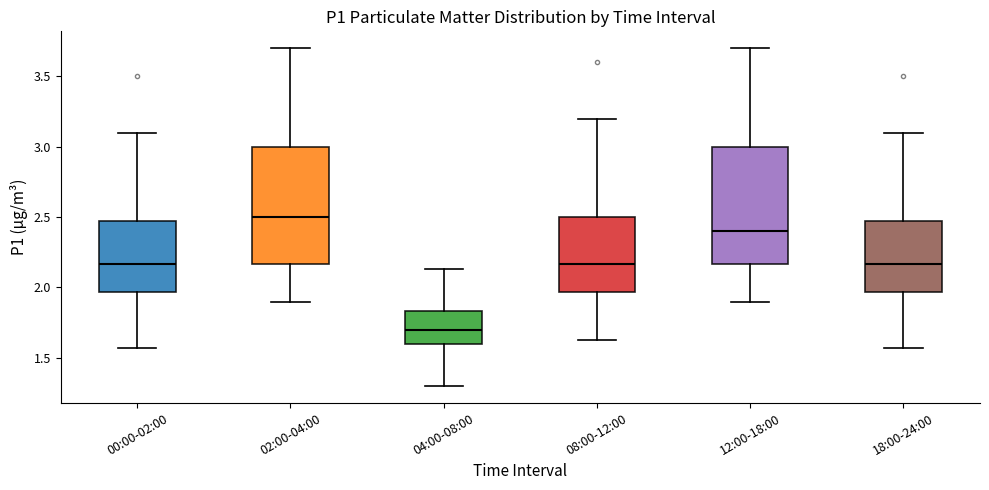

Reading left to right, read every box against the y-axis: the position of its median line, the range the box covers, and the ends of its whiskers. The values are not printed on the chart, so give them approximately, as read against the axis.

00:00-02:00: median 2.15, box 1.95 to 2.45, whiskers 1.55 to 3.10
02:00-04:00: median 2.50, box 2.15 to 3.00, whiskers 1.90 to 3.70
04:00-08:00: median 1.70, box 1.60 to 1.85, whiskers 1.30 to 2.15
08:00-12:00: median 2.15, box 1.95 to 2.50, whiskers 1.65 to 3.20
12:00-18:00: median 2.40, box 2.15 to 3.00, whiskers 1.90 to 3.70
18:00-24:00: median 2.15, box 1.95 to 2.45, whiskers 1.55 to 3.10